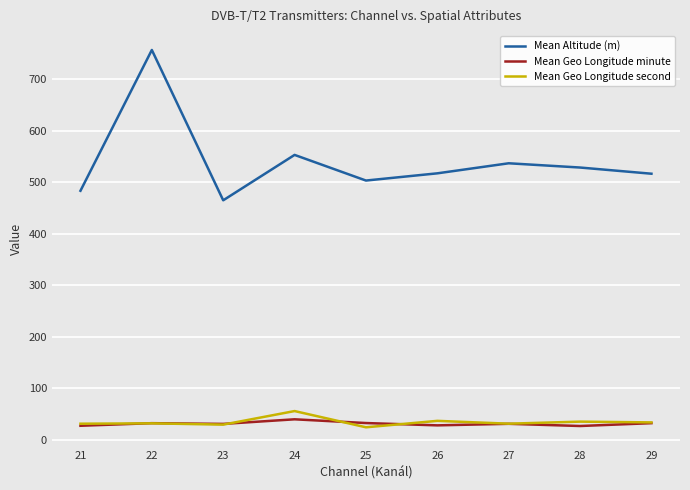

Where does the Mean Geo Longitude minute series first go above 31?

22